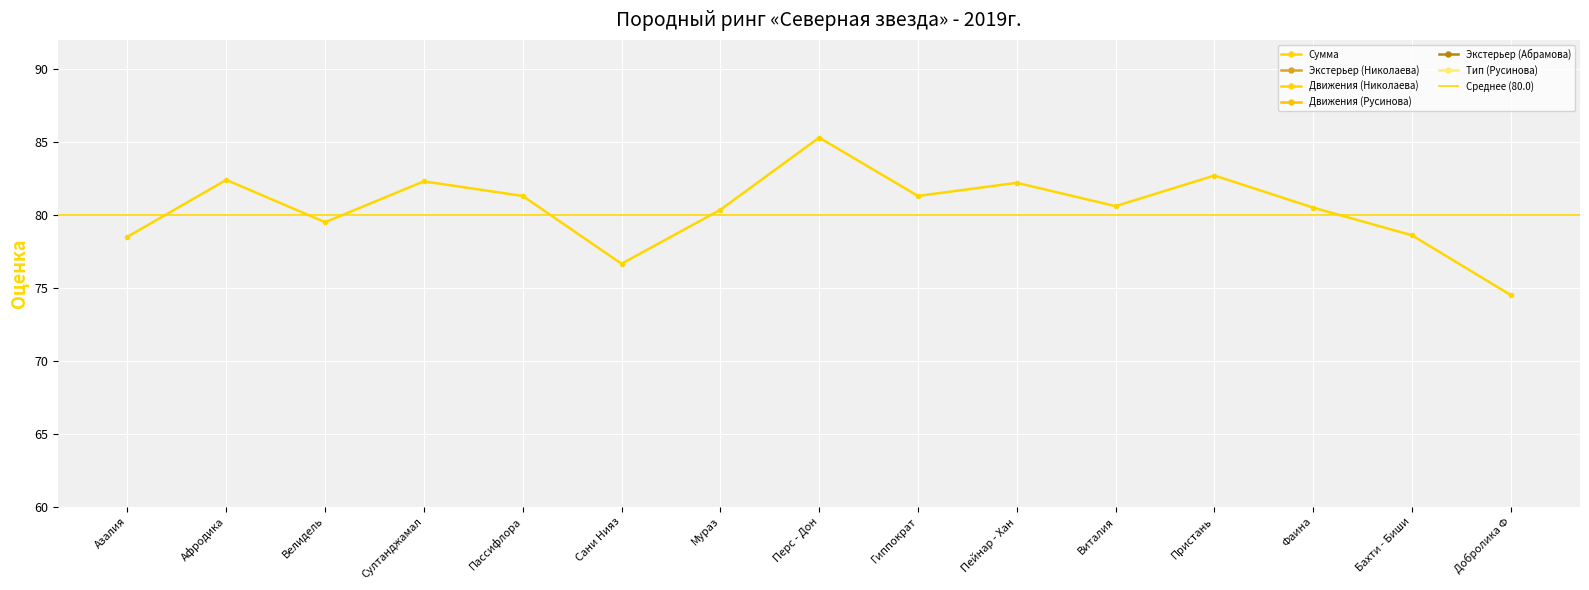

Which series changed the most between Пассифлора and Гиппократ?

Движения (Николаева)